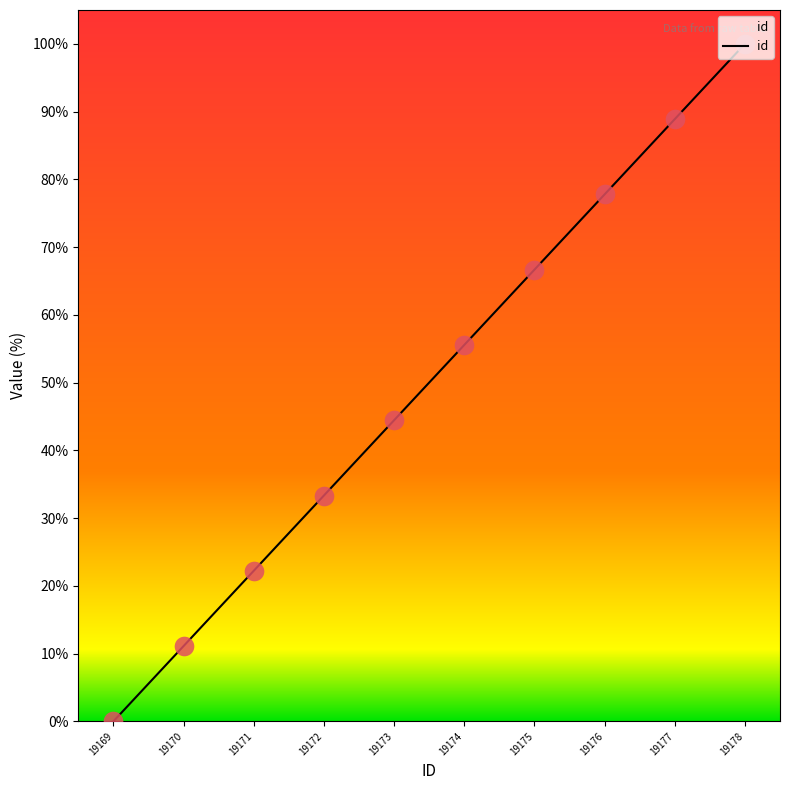

Which has a higher value, 19170 or 19178?

19178